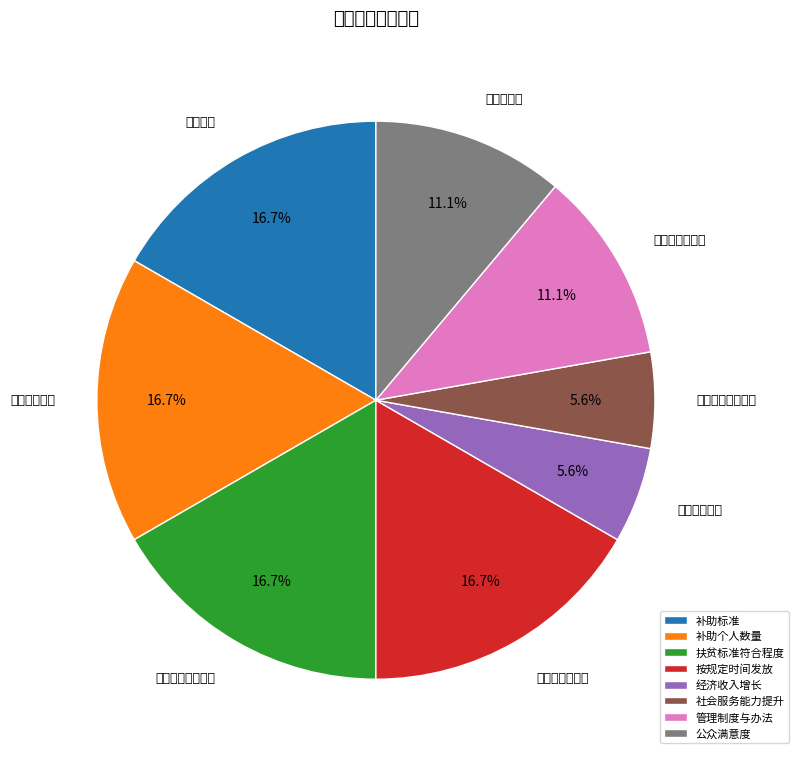

Is it true that 公众满意度 is 1% of the pie?

False